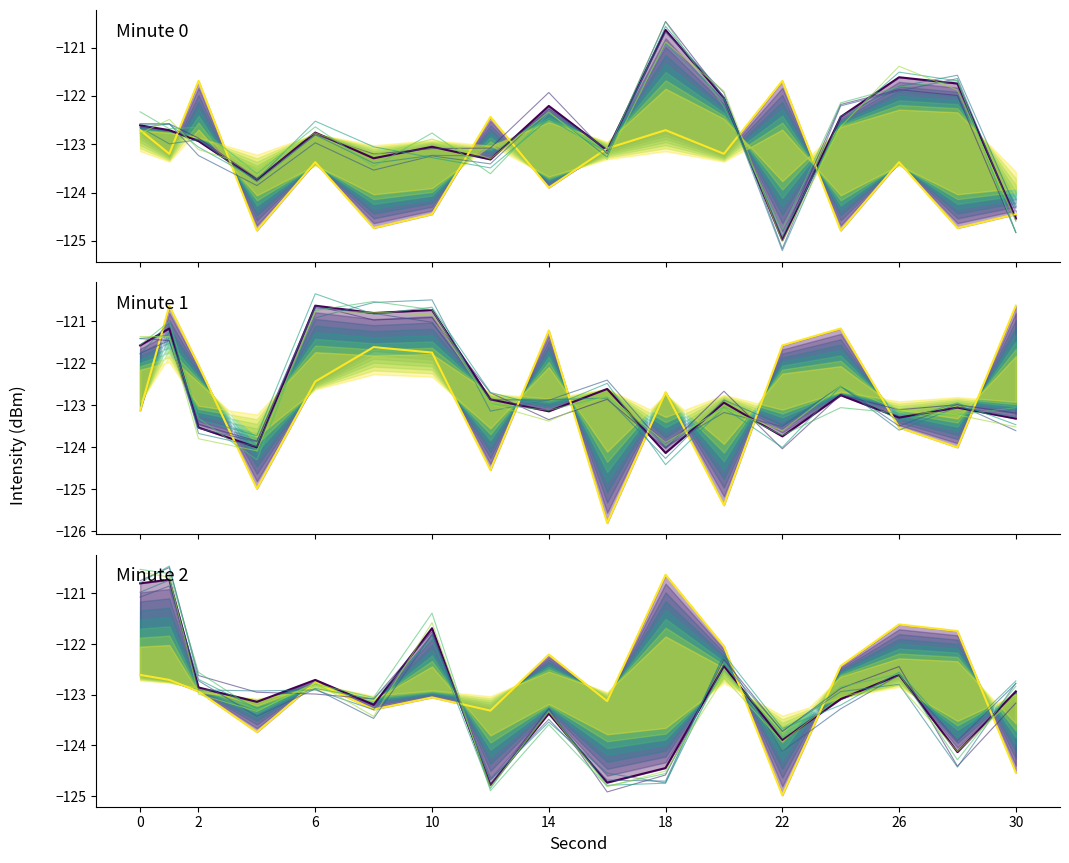

What is the average value of the mean_intensity_min3 series?

-122.8